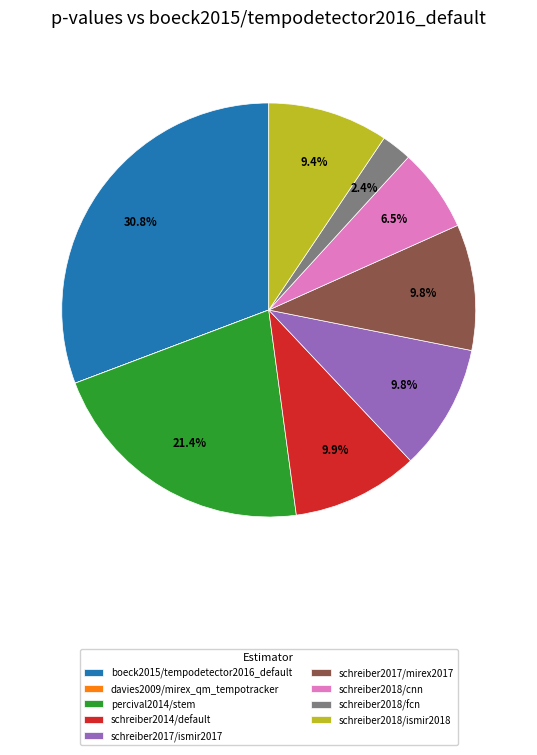

Is there a majority slice in this chart?

No